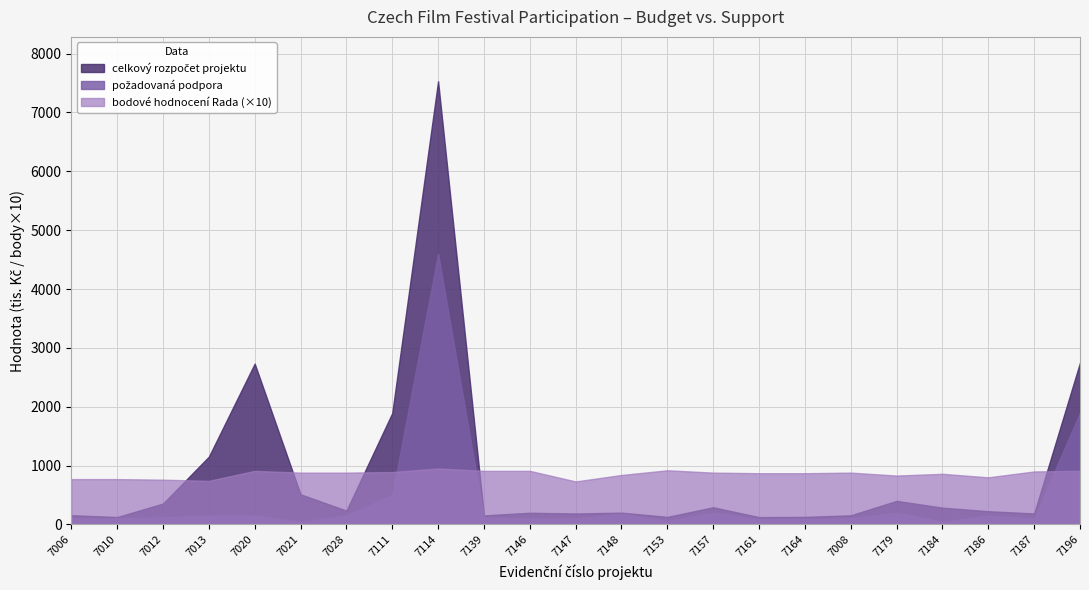

What is the total value across all series at 7147?

1016.0